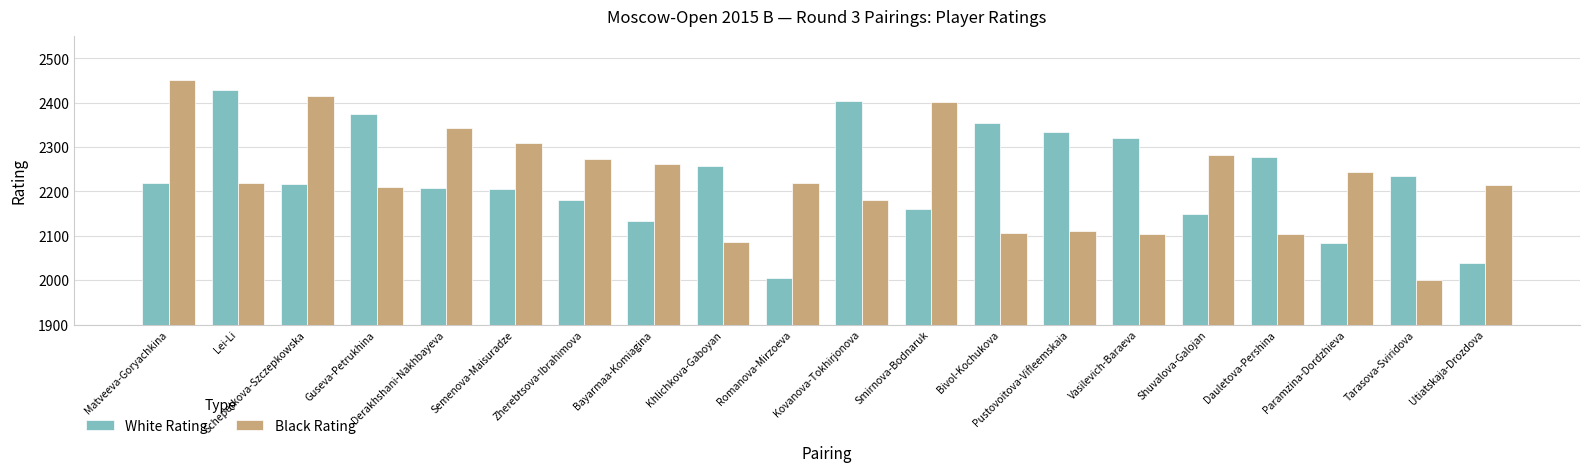

What is the difference between the maximum and minimum values in the White Rating series?

424